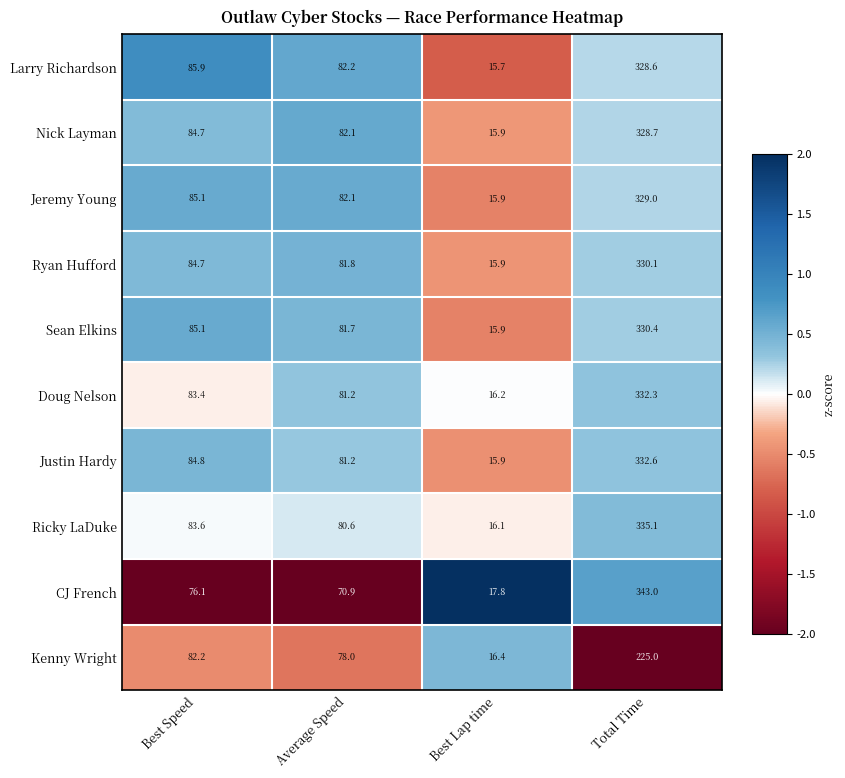

Rank the series by their maximum value, from highest to lowest.

CJ French, Ricky LaDuke, Justin Hardy, Doug Nelson, Sean Elkins, Ryan Hufford, Jeremy Young, Nick Layman, Larry Richardson, Kenny Wright